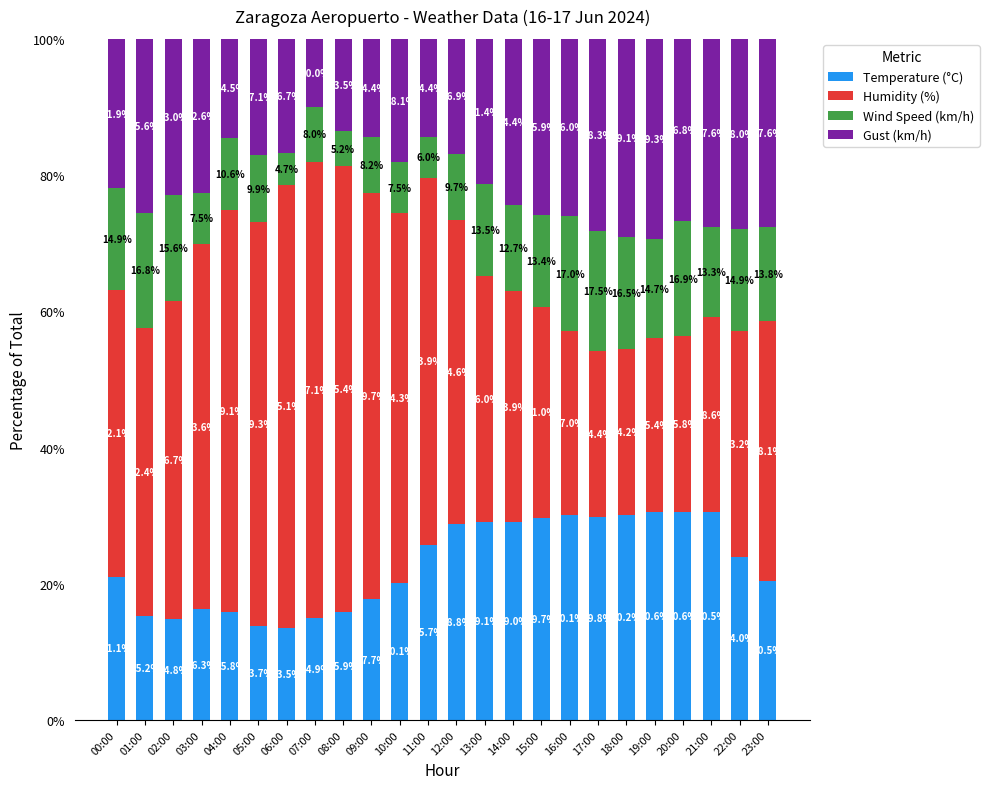

Reading left to right, list the values for the Temperature (°C) series.

00:00=21.1	01:00=15.2	02:00=14.8	03:00=16.3	04:00=15.8	05:00=13.7	06:00=13.5	07:00=14.9	08:00=15.9	09:00=17.7	10:00=20.1	11:00=25.7	12:00=28.8	13:00=29.1	14:00=29.0	15:00=29.7	16:00=30.1	17:00=29.8	18:00=30.2	19:00=30.6	20:00=30.6	21:00=30.5	22:00=24.0	23:00=20.5